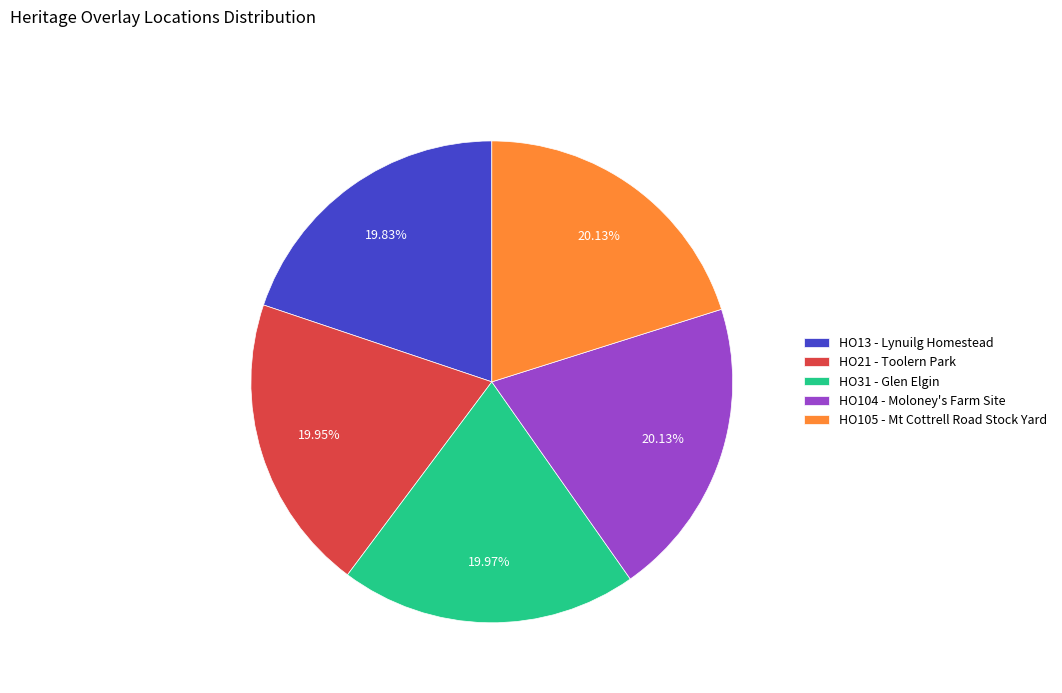

Is HO105 - Mt Cottrell Road Stock Yard the majority of the pie?

No